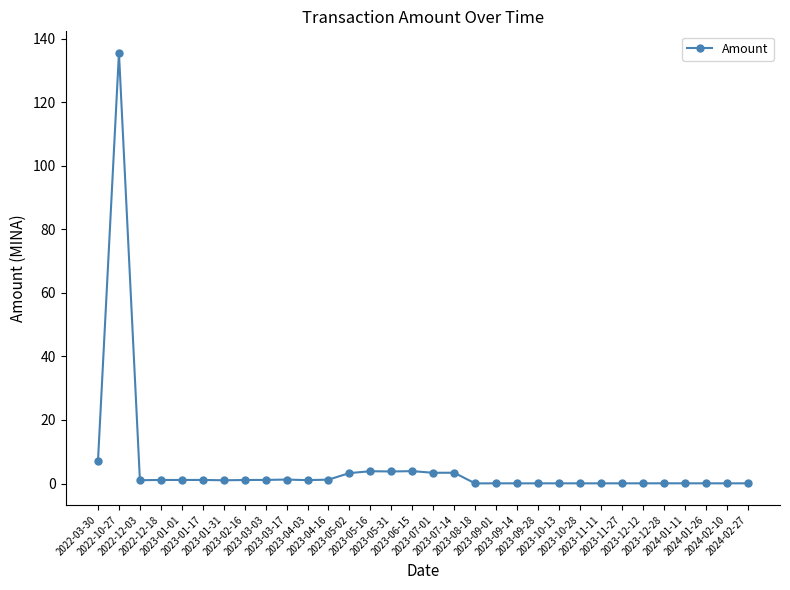

How many lines are shown in the chart?

1